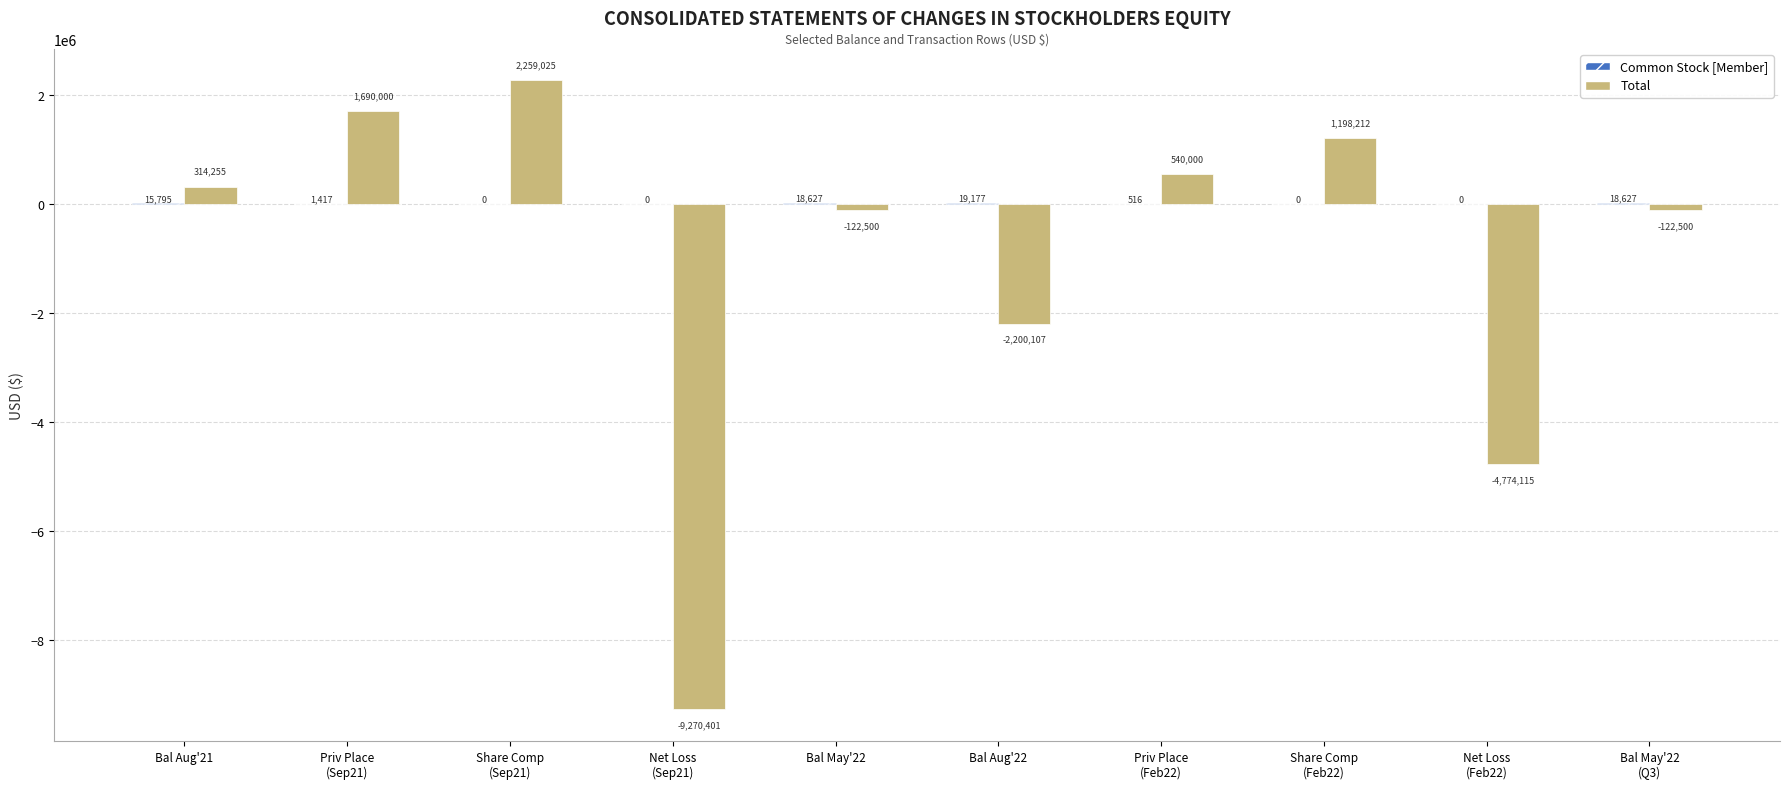

What is the maximum value shown in the chart?

2259025